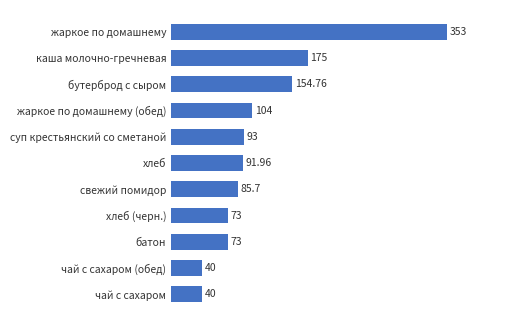

What is the label of the 8th bar from the top?

хлеб (черн.)